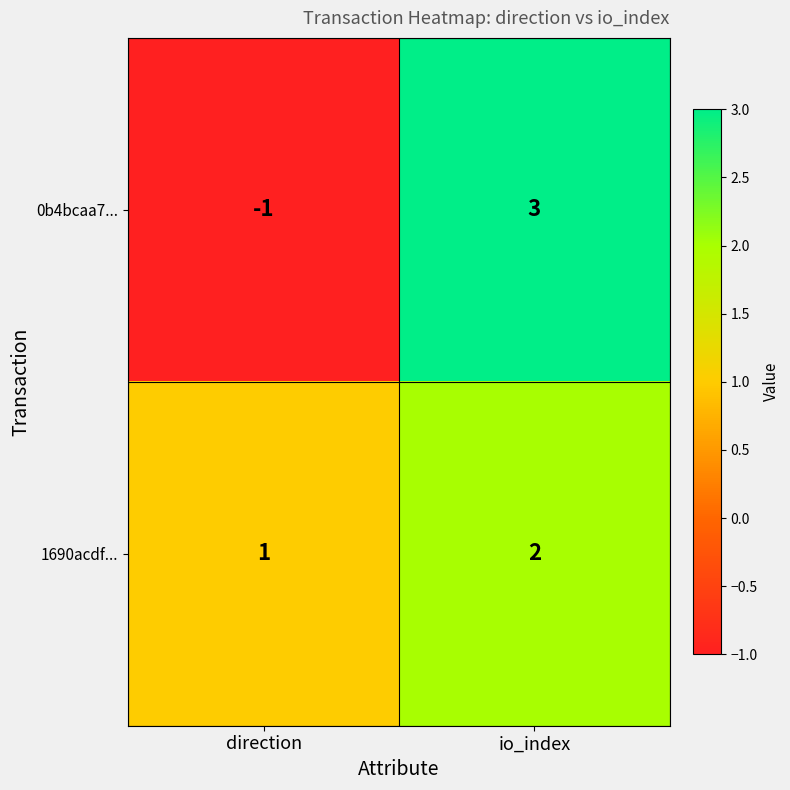

At which category is the sum across all series the highest?

io_index